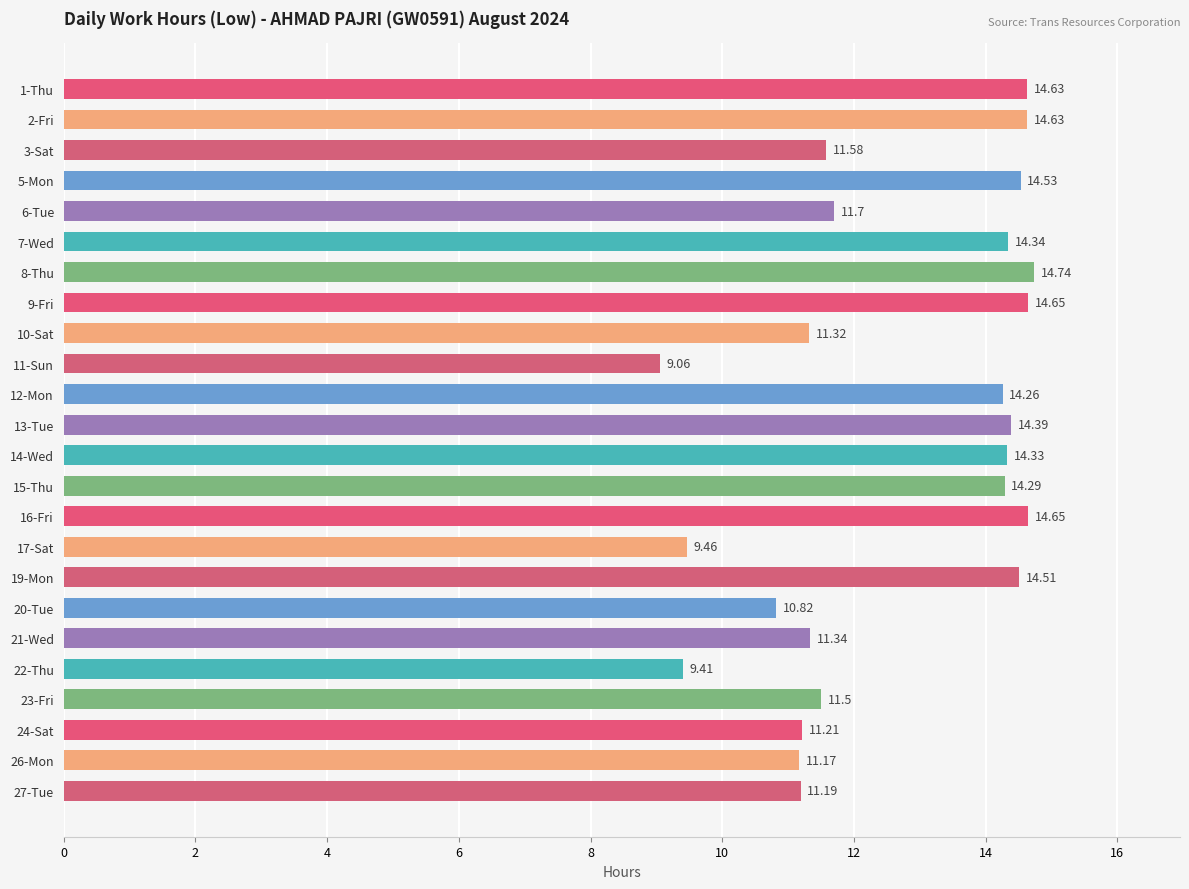

What is the difference between the values at 26-Mon and 17-Sat?

1.7